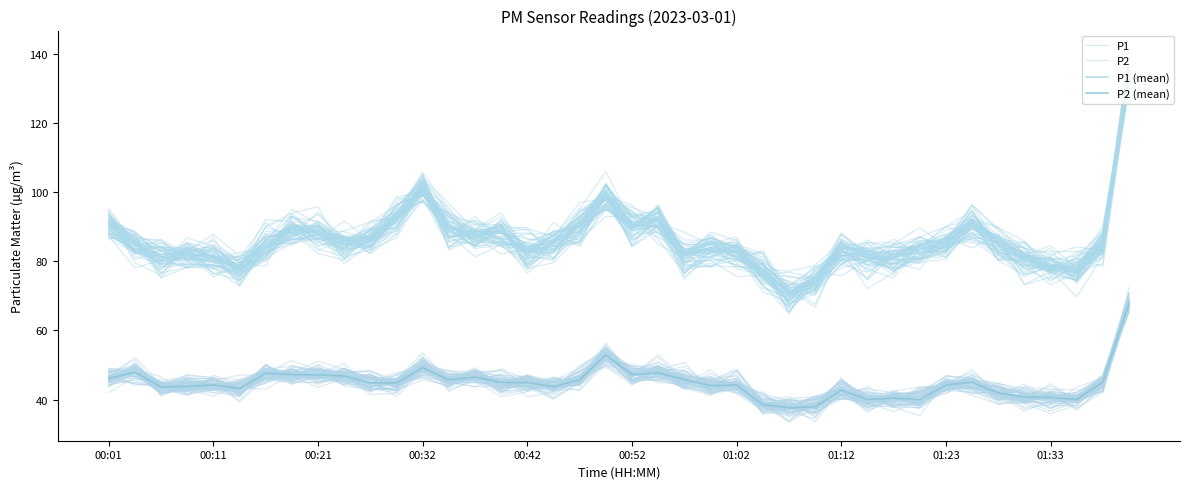

At 01:12, list the series in order from largest to smallest.

P1 (mean), P1, P2, P2 (mean)